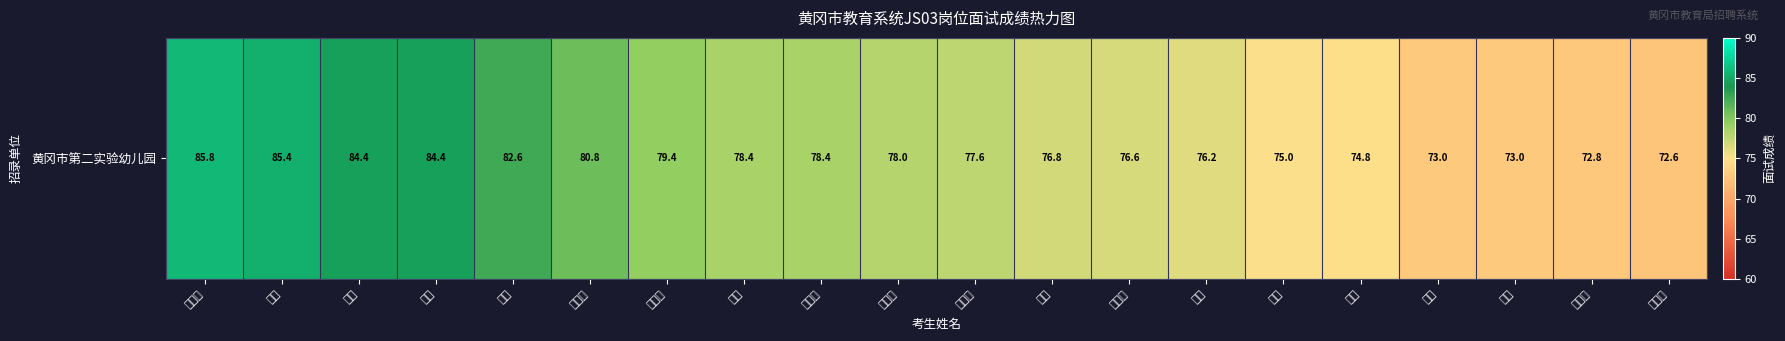

Reading right to left, what are all the values shown in this chart?

马丽娜=72.6	邱茴洁=72.8	谢蕾=73.0	刘翠=73.0	张蒙=74.8	汪英=75.0	周川=76.2	郭文秀=76.6	周琳=76.8	刘艳平=77.6	董佳倩=78.0	程聪颖=78.4	沈婷=78.4	曾玉婷=79.4	阮珍珍=80.8	付婷=82.6	陈玲=84.4	付欢=84.4	姚敢=85.4	吕凯琴=85.8